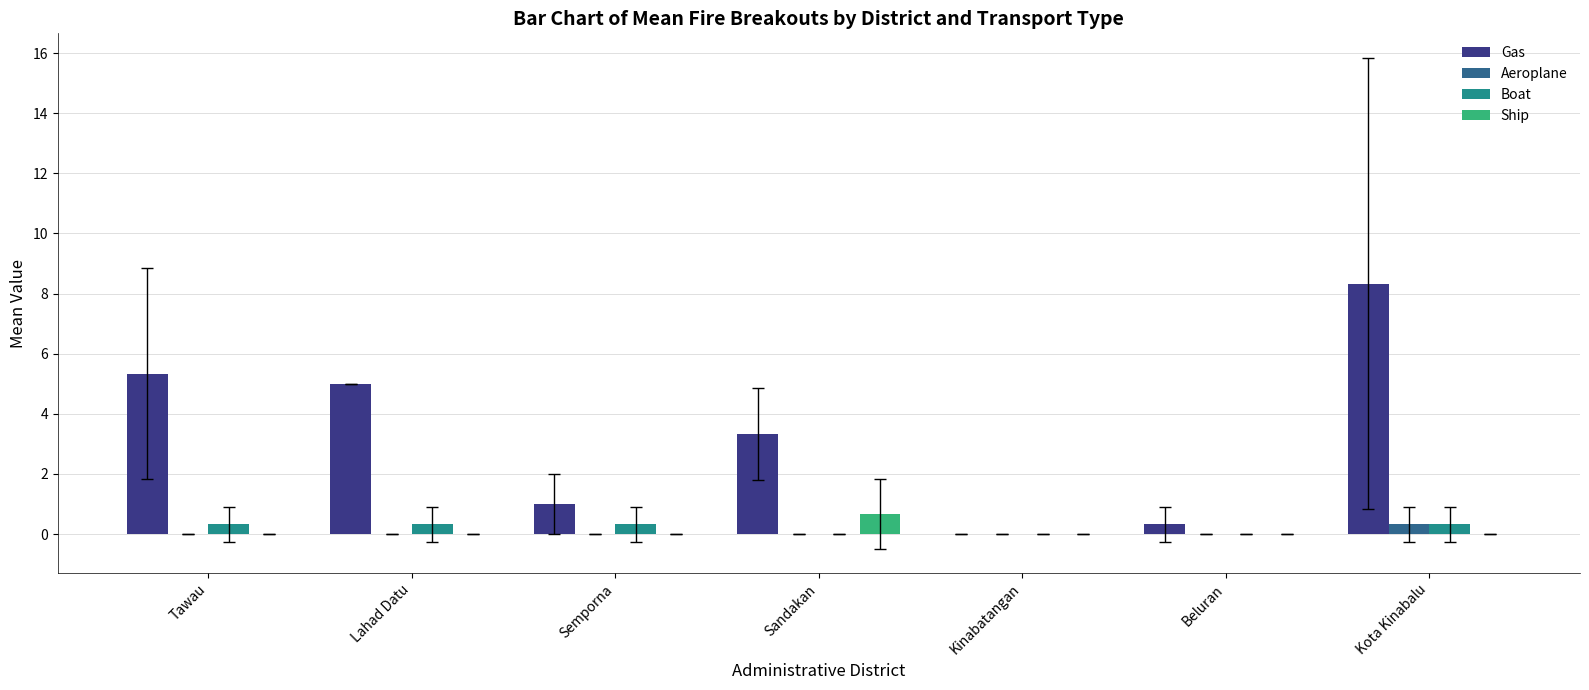

Which series has the largest total across all categories?

Gas